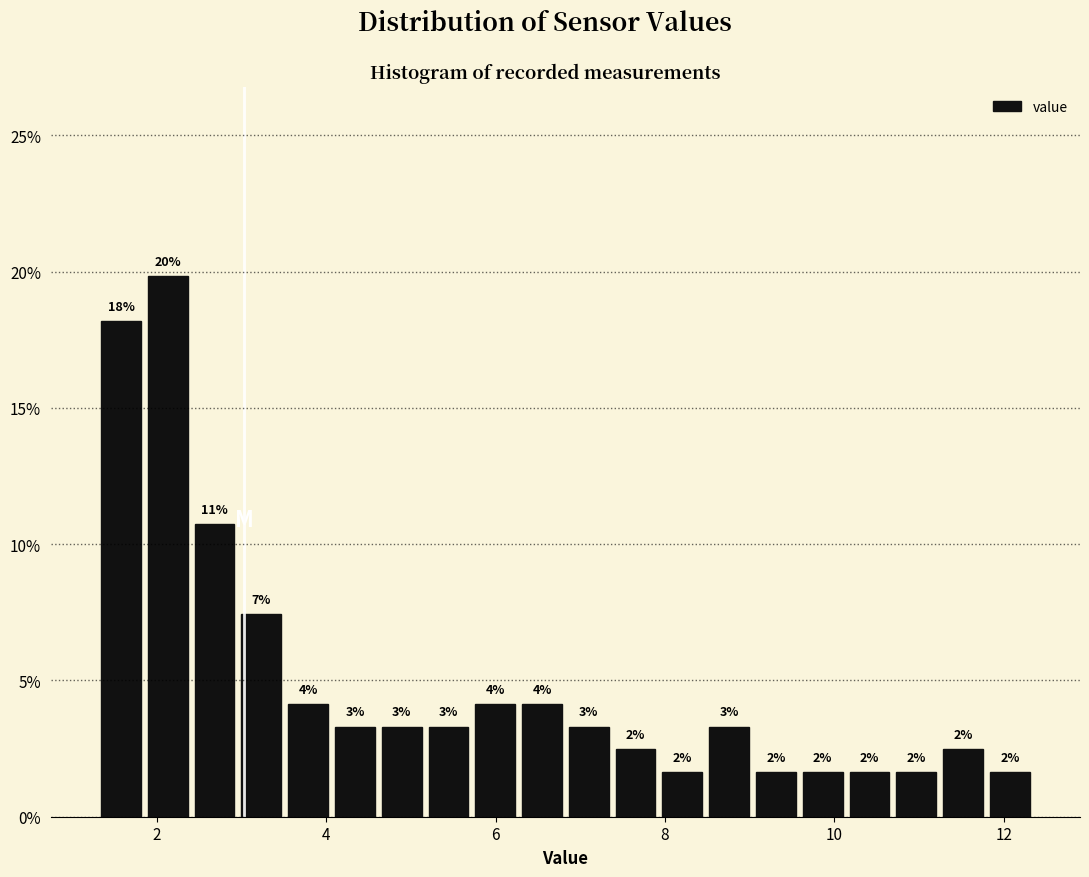

Around what value on the x-axis is the tallest bar? Give the approximate position of its centre, as read against the axis.

2.2